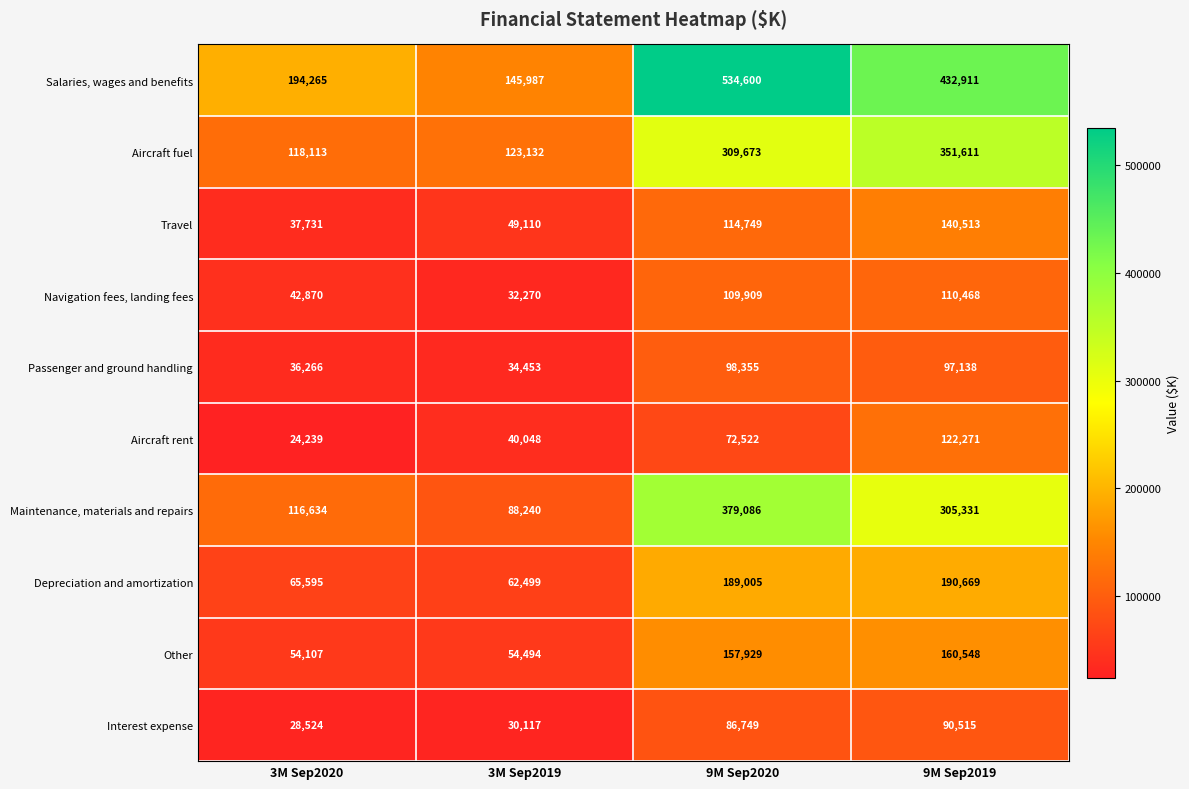

The value of Aircraft rent at 3M Sep2020 is 38073. True or false?

False